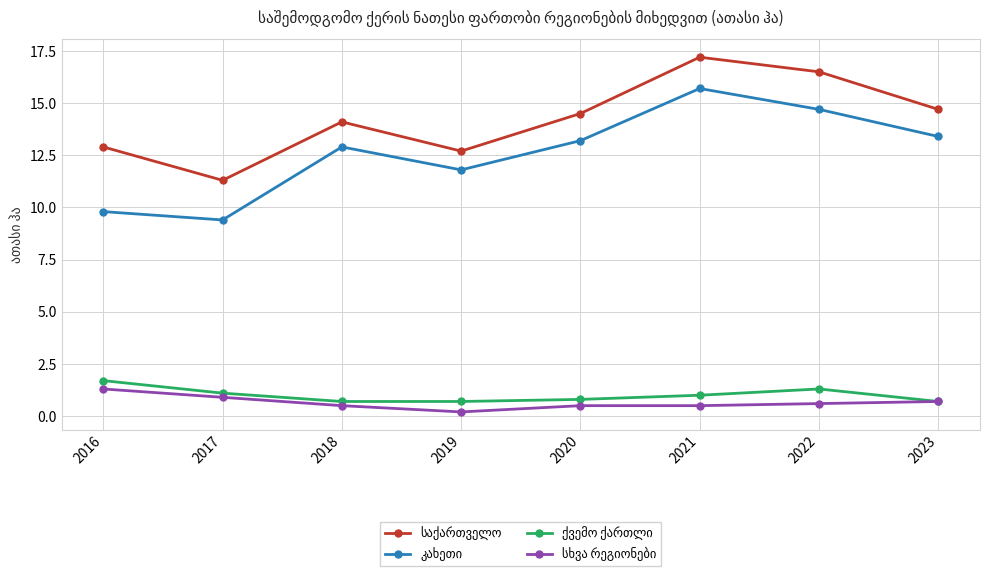

At which category does the chart reach its peak across all series?

2021